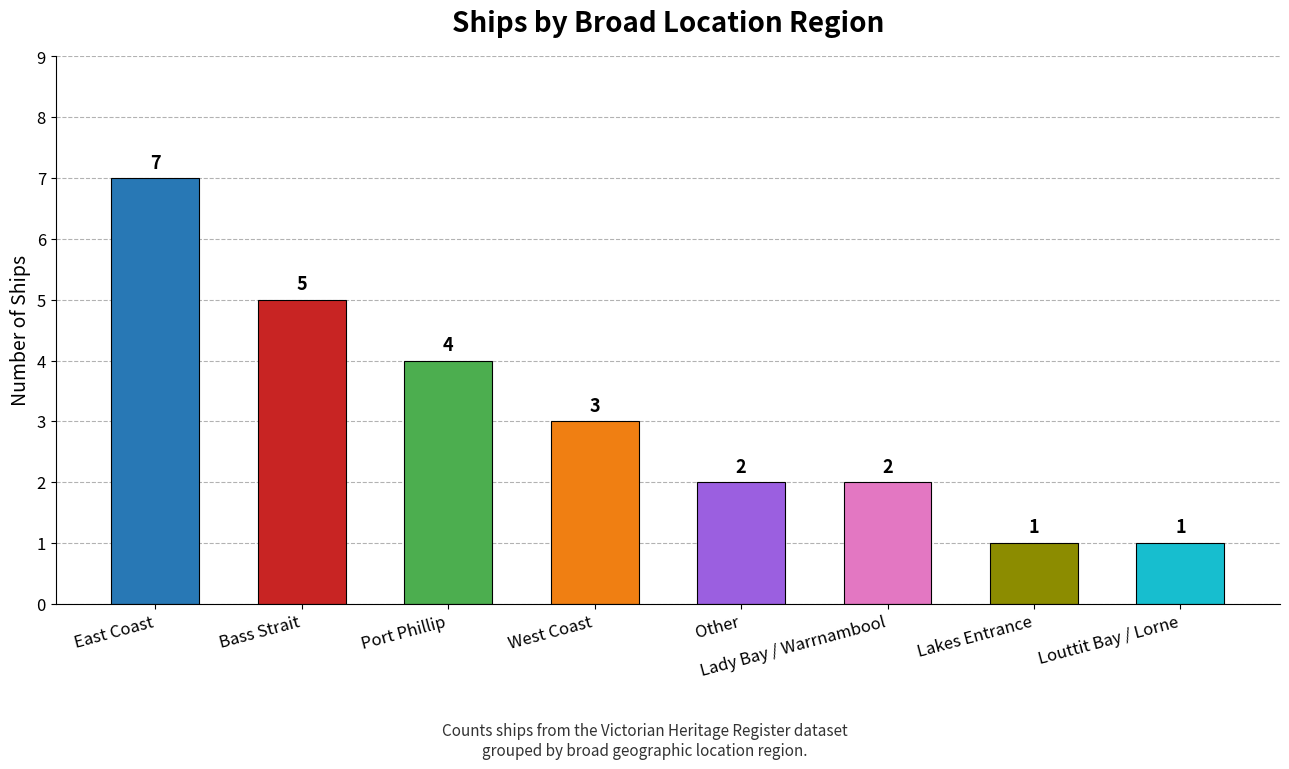

What is the sum of the values at Bass Strait and Lady Bay / Warrnambool?

7